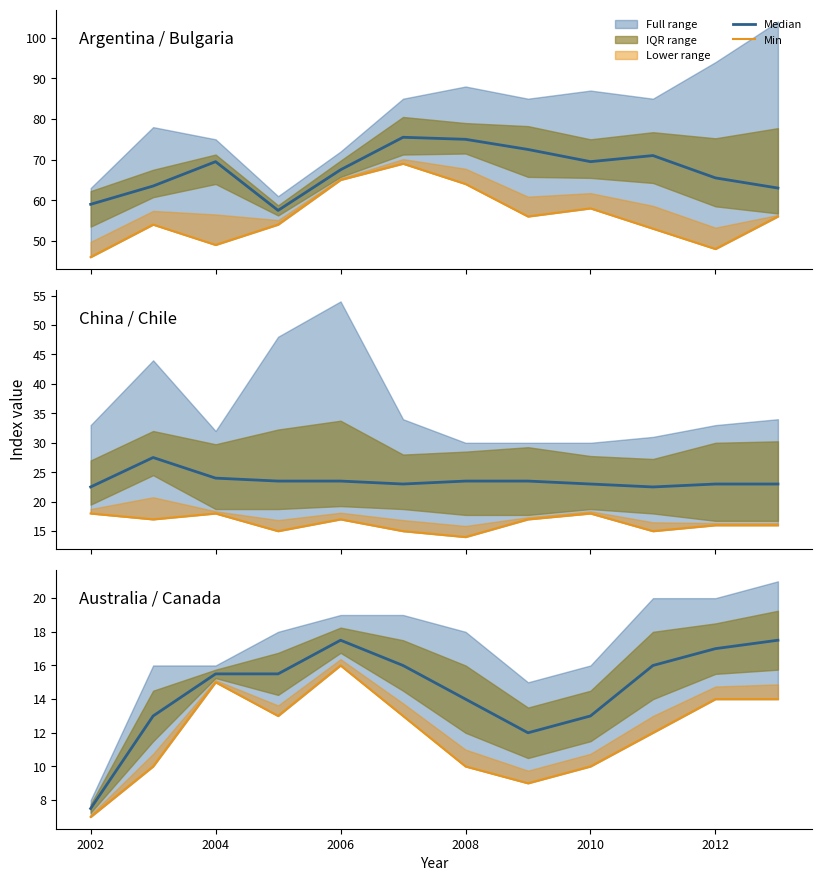

What is the minimum value for Median?

7.5